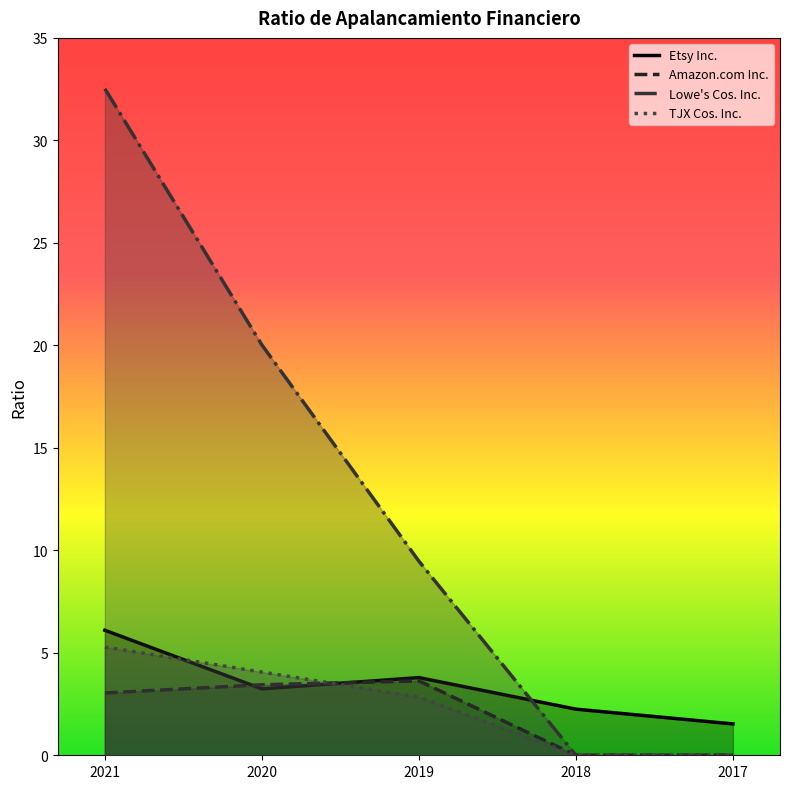

At which label does TJX Cos. Inc. reach its minimum?

2018